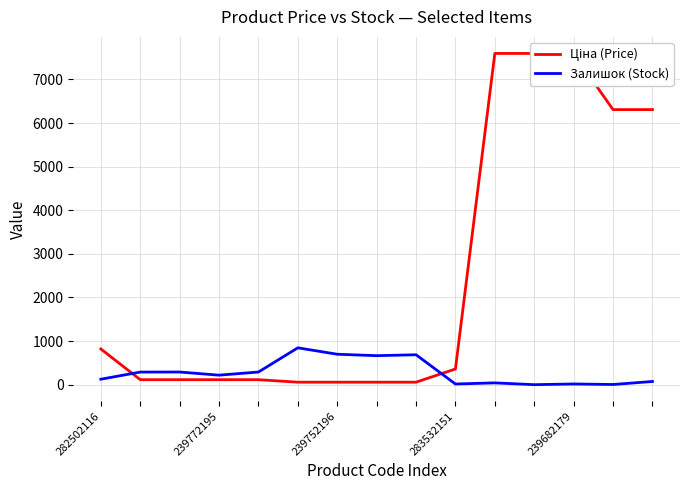

Between 11 and 13, which is larger?

11